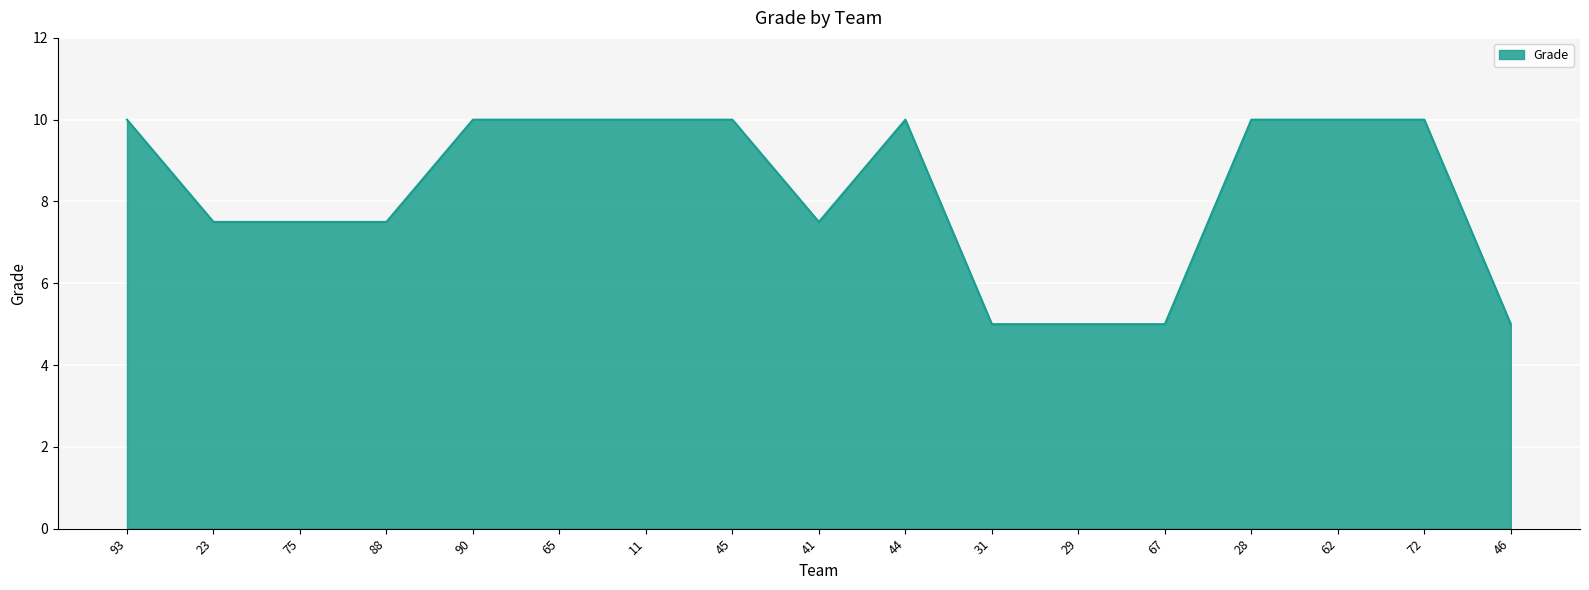

What position from the right is 90?

13